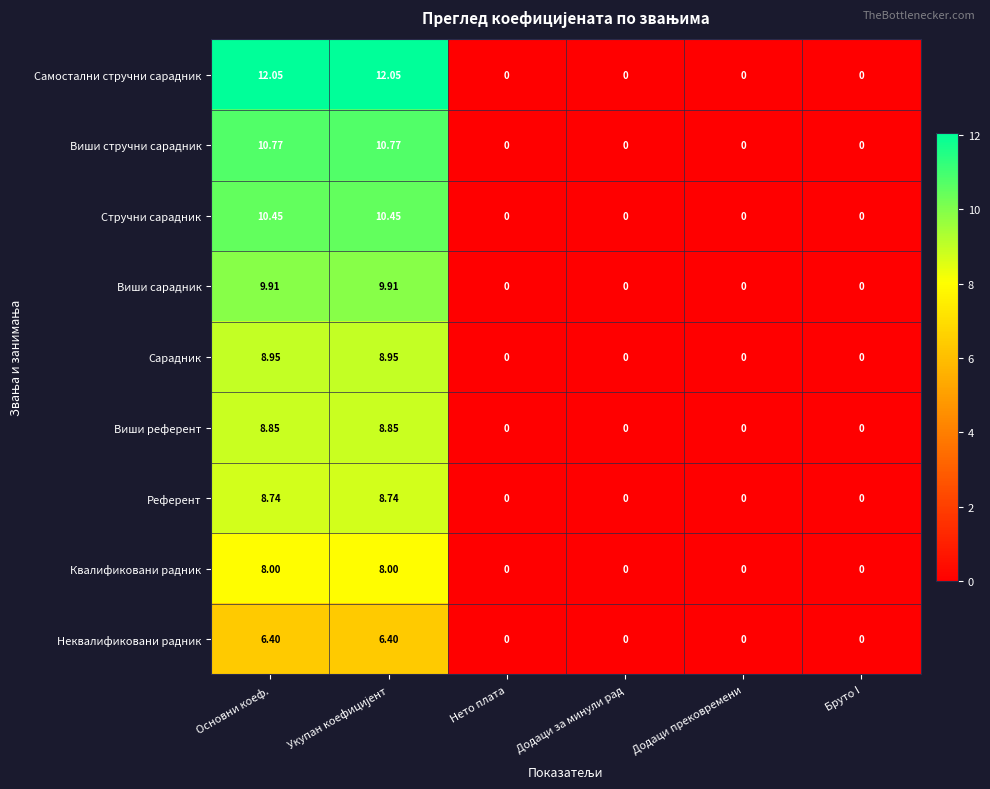

Which series has the largest total across all categories?

Самостални стручни сарадник